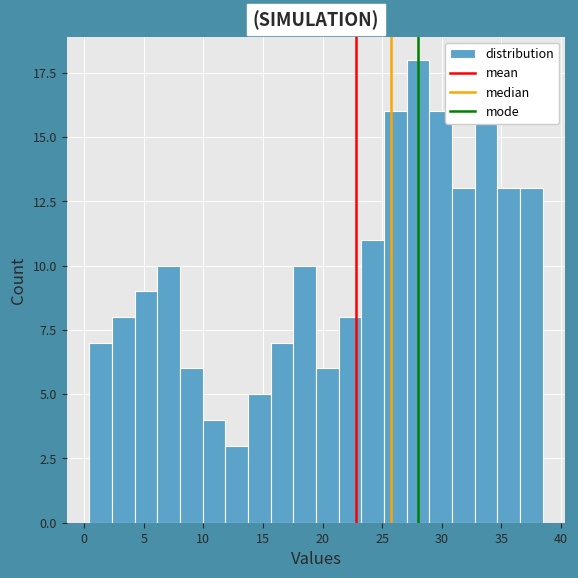

Read against the x-axis, roughly where is the centre of the tallest bar?

28.0